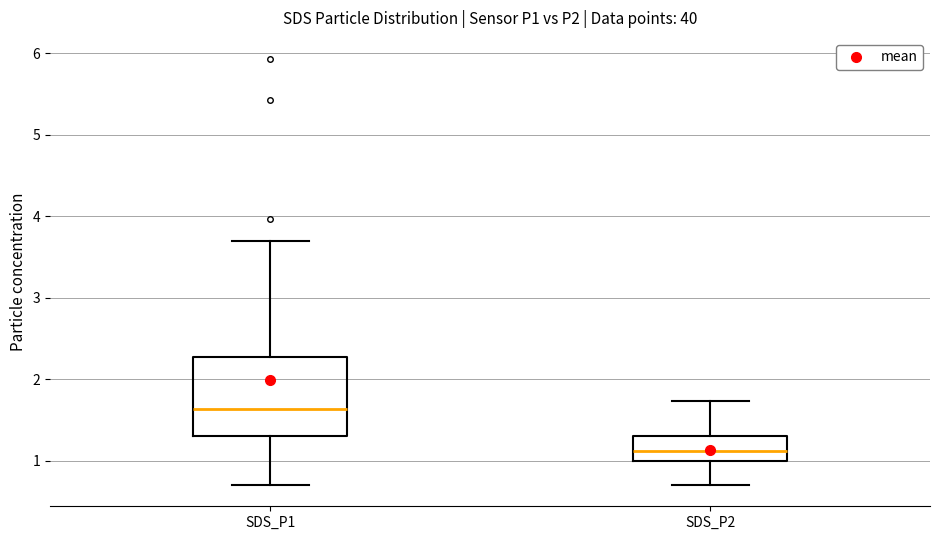

Reading left to right, read every box against the y-axis: the position of its median line, the range the box covers, and the ends of its whiskers. The values are not printed on the chart, so give them approximately, as read against the axis.

SDS_P1: median 1.6, box 1.3 to 2.3, whiskers 0.7 to 3.7
SDS_P2: median 1.1, box 1.0 to 1.3, whiskers 0.7 to 1.7